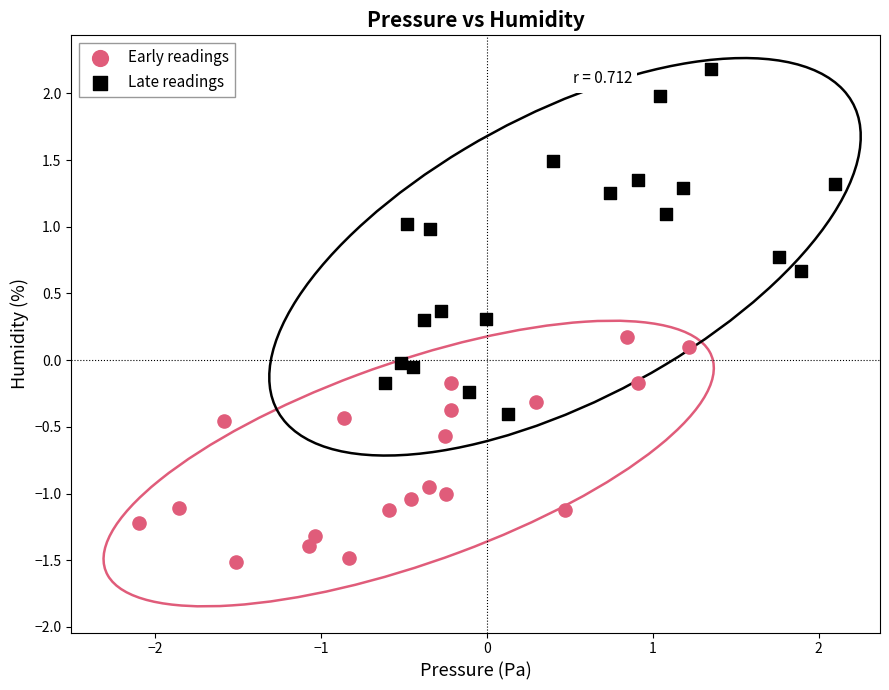

Which series reaches the minimum Y coordinate?

Early readings